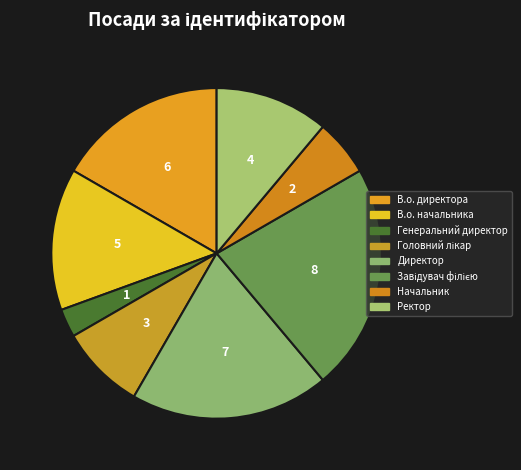

How many slices are in this pie chart?

8